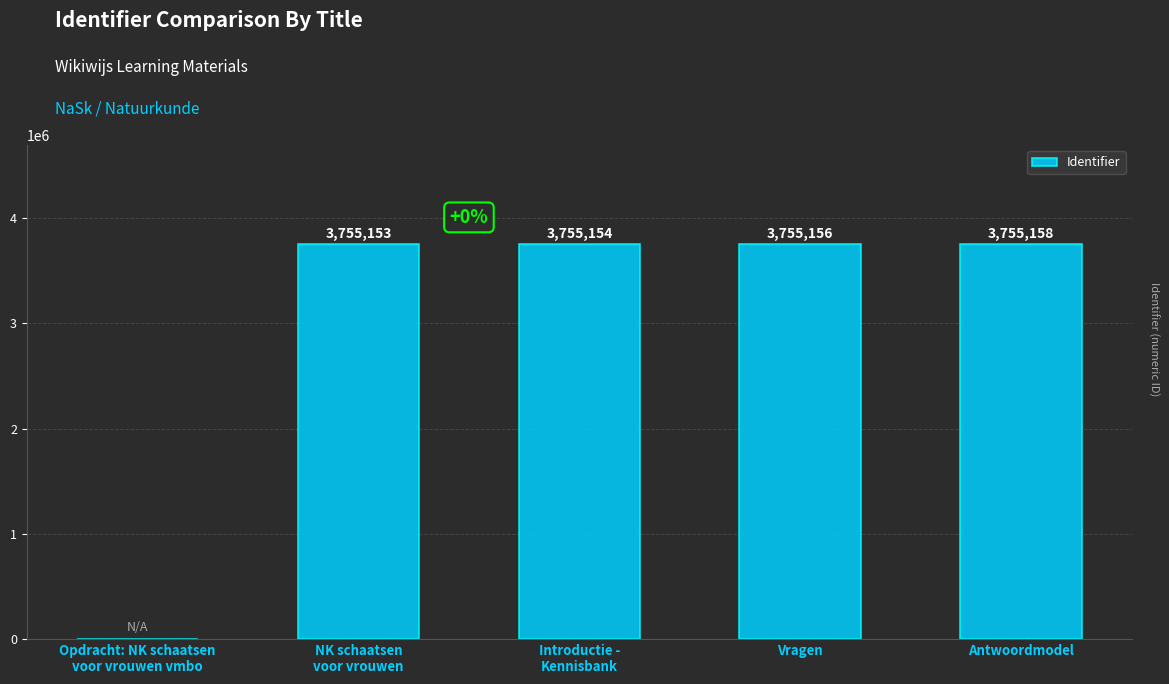

What is the change in value from NK schaatsen
voor vrouwen to Antwoordmodel?

+5